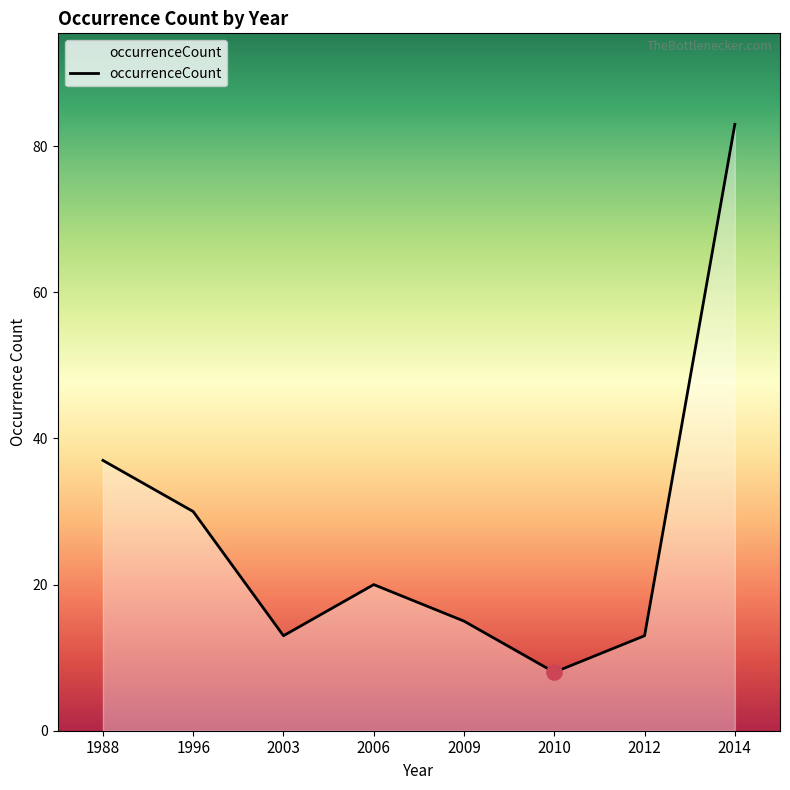

What is the change in value from 1988 to 2003?

-24